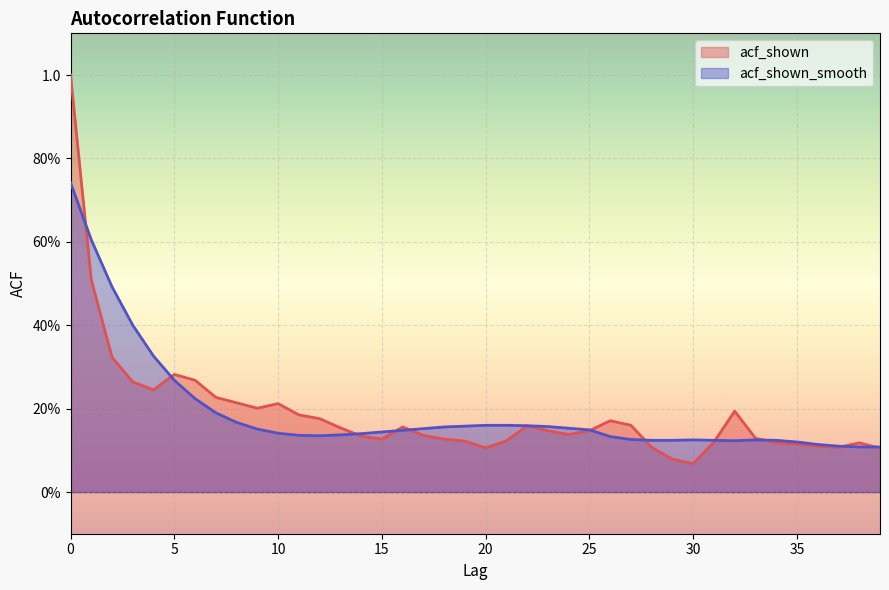

What is the value of the acf_shown_smooth point at the 12th from the left?

0.1